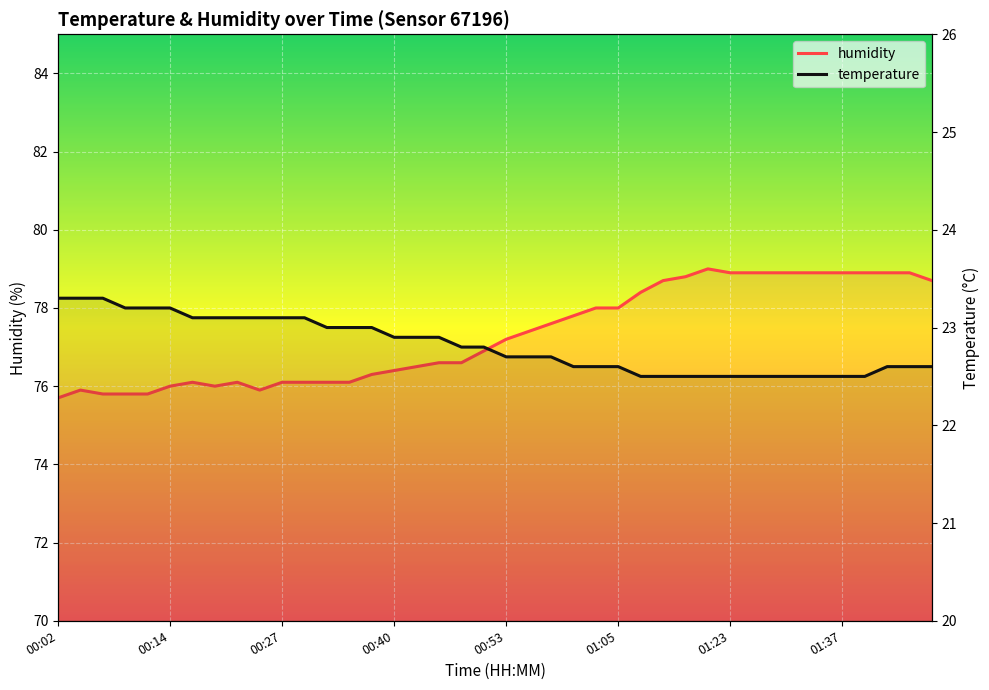

How many lines are shown in the chart?

2